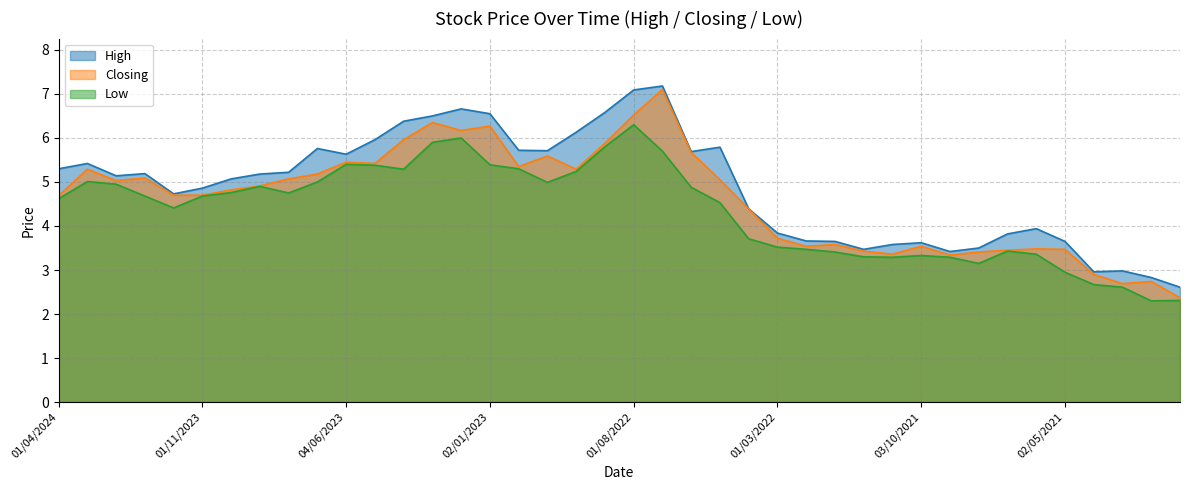

How many lines are shown in the chart?

3